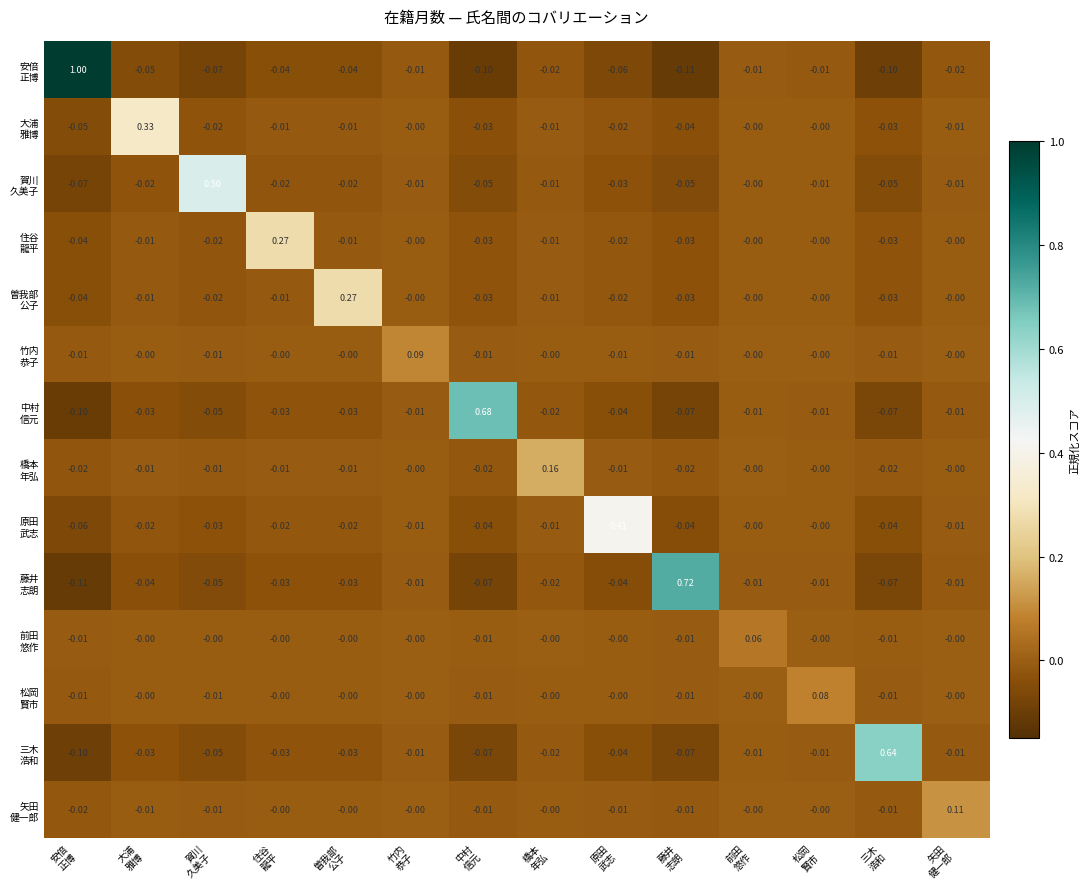

What is the spread (max minus min) of values at 前田
悠作?

0.1